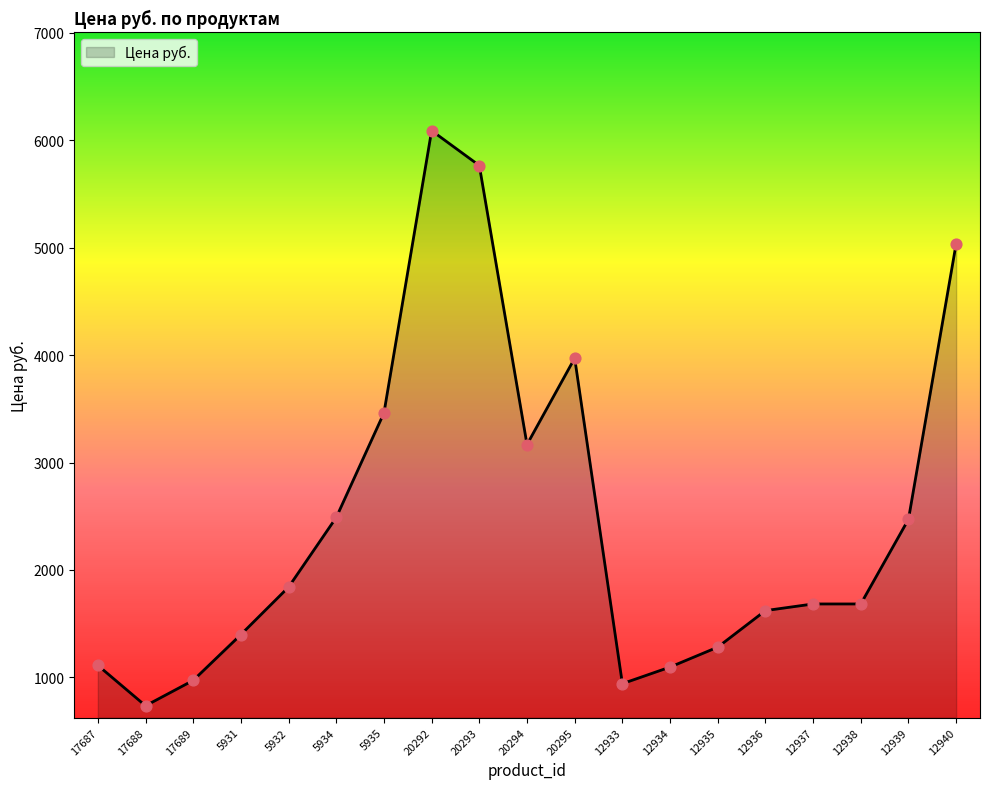

What is the ratio of the value at 5931 to the value at 12934?

1.3